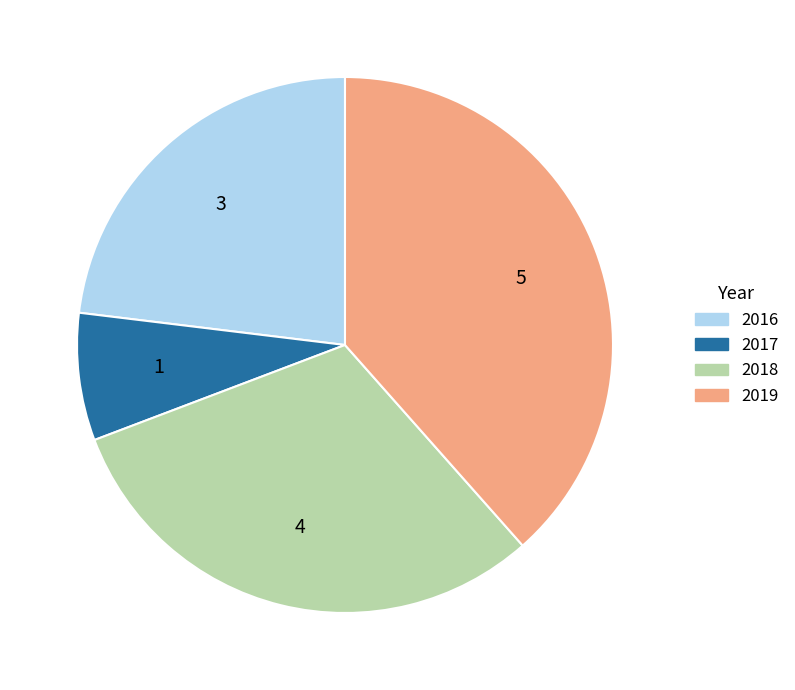

Does 2019 account for over 50% of the chart?

No